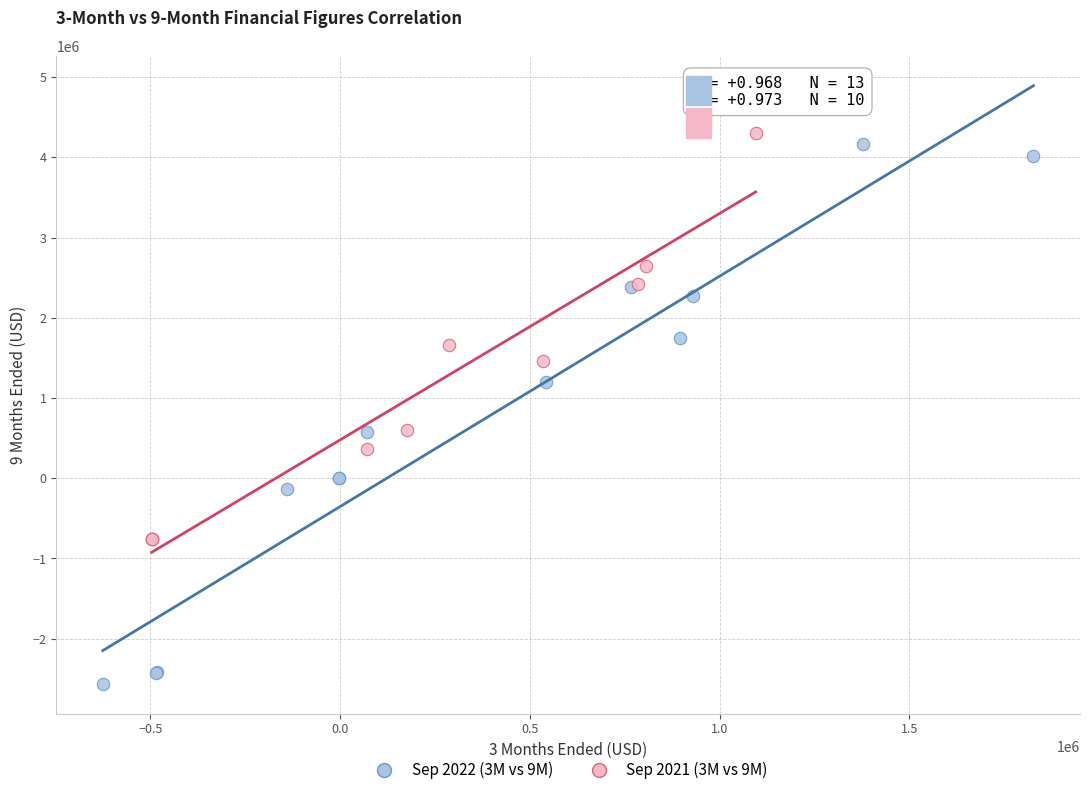

Which series has the largest Y range (max minus min)?

Sep 2022 (3M vs 9M)